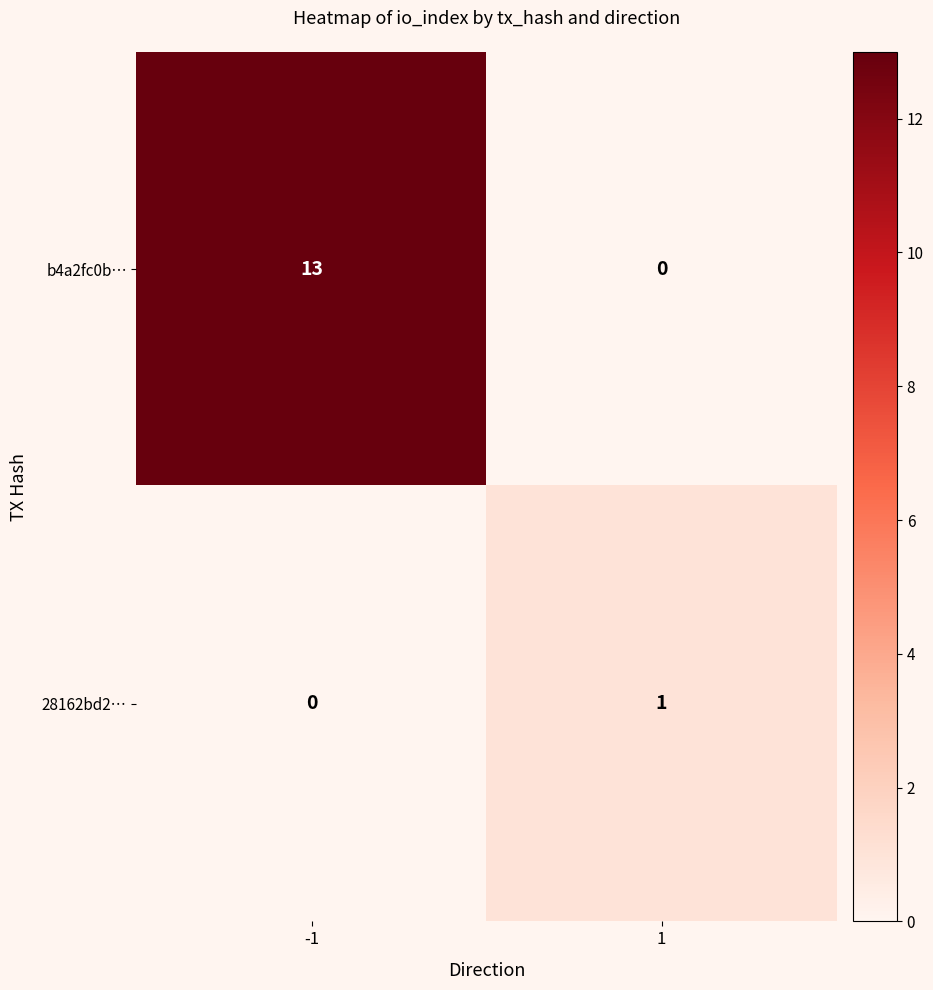

Count the number of categories in the chart.

2